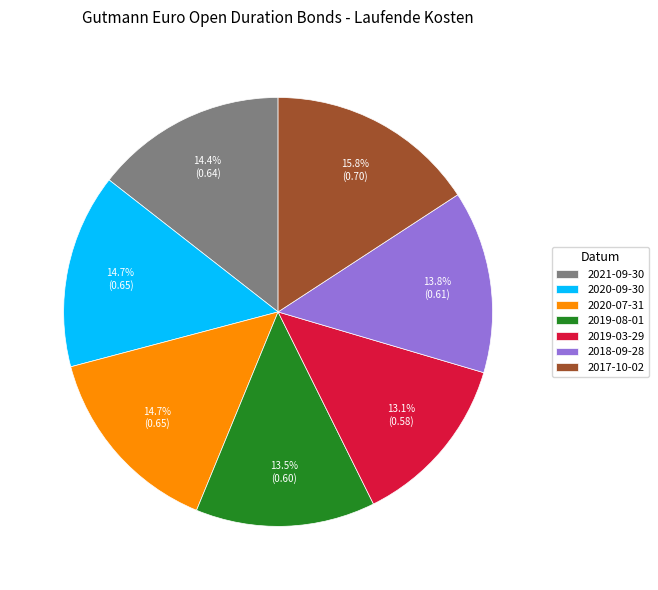

To the nearest percent, what is the combined percentage of 2017-10-02 and 2019-03-29?

29%